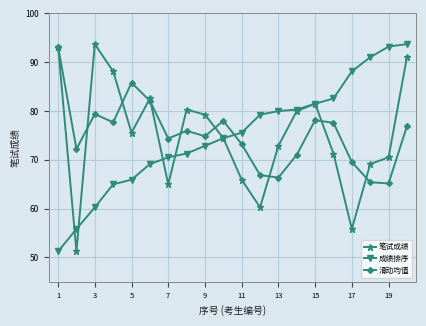

What is the greatest value displayed?

93.7